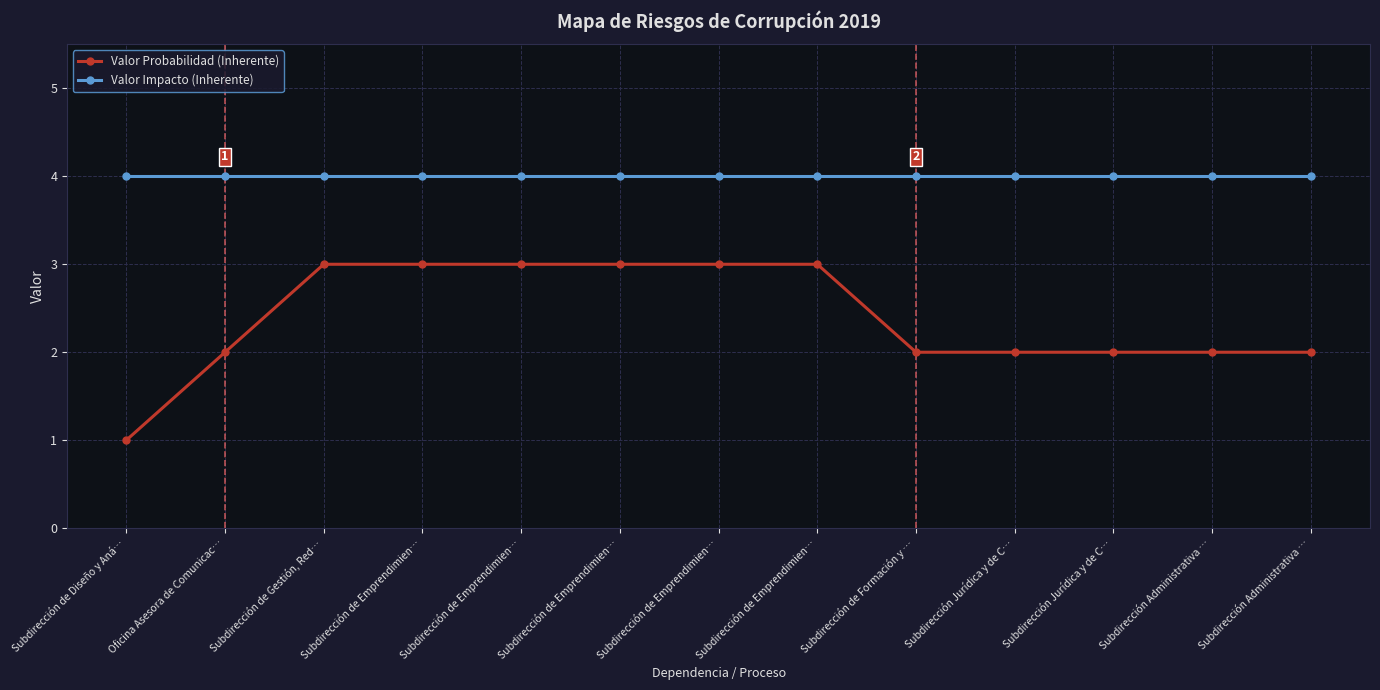

What are all the series names shown in the legend?

Valor Probabilidad (Inherente), Valor Impacto (Inherente)